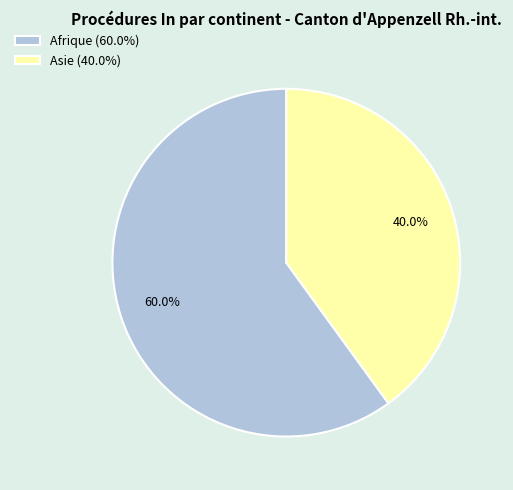

Which category has the biggest portion of the pie?

Afrique (60.0%)